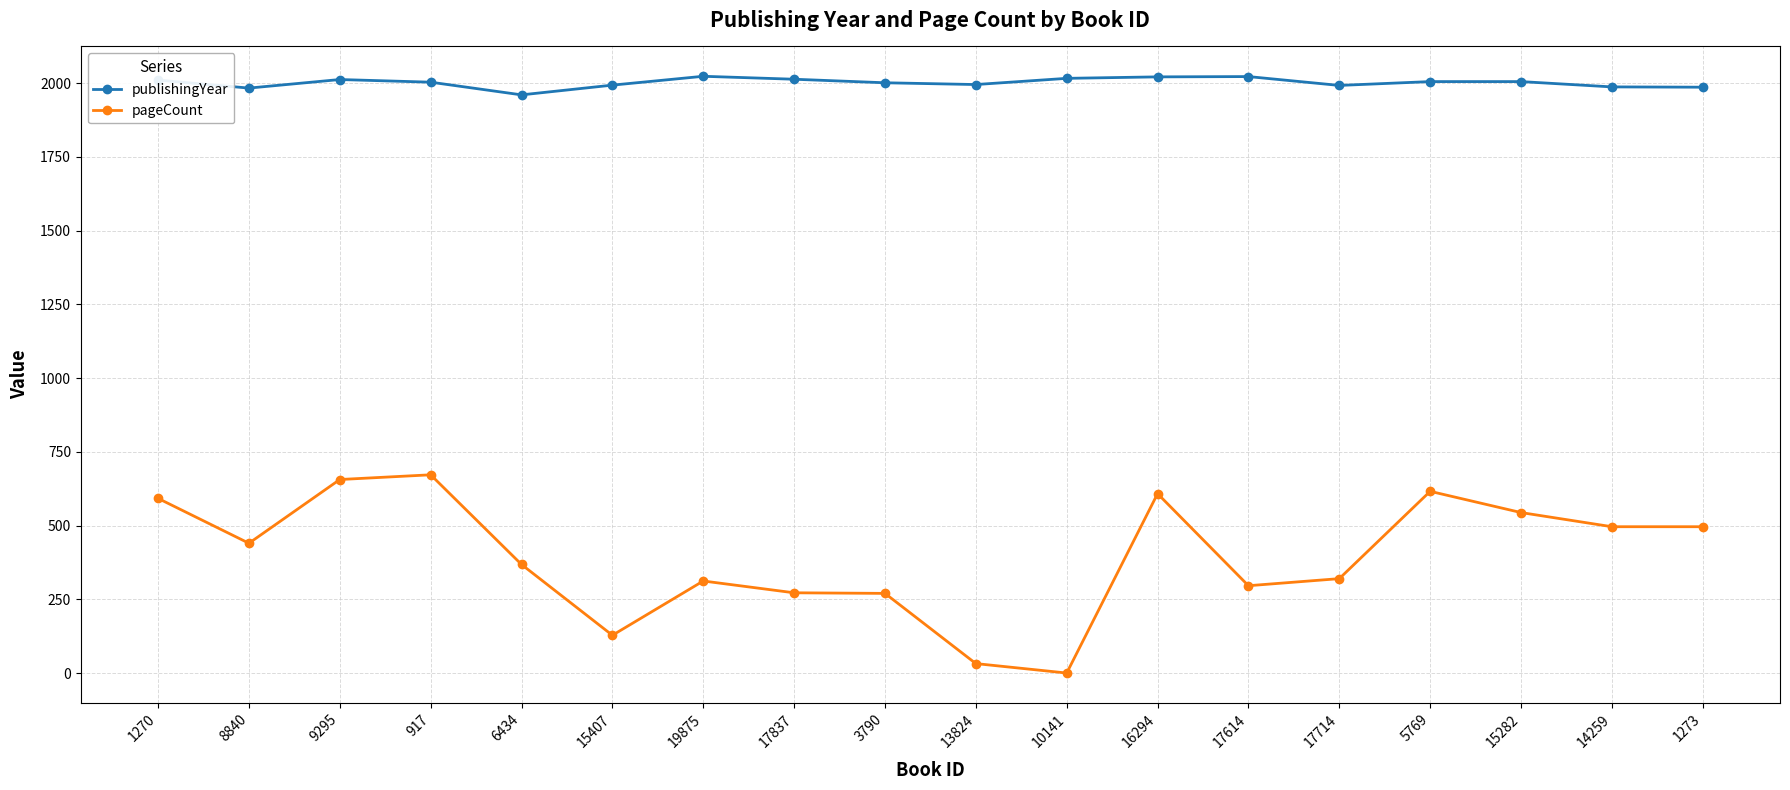

At how many categories does at least one series exceed 241?

18